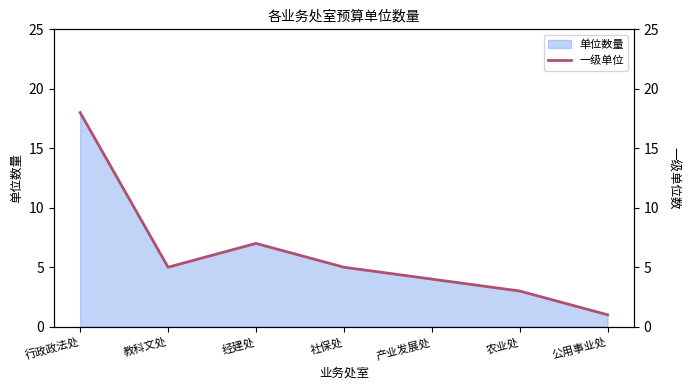

Reading right to left, transcribe all the data shown in this chart.

1	3	4	5	7	5	18